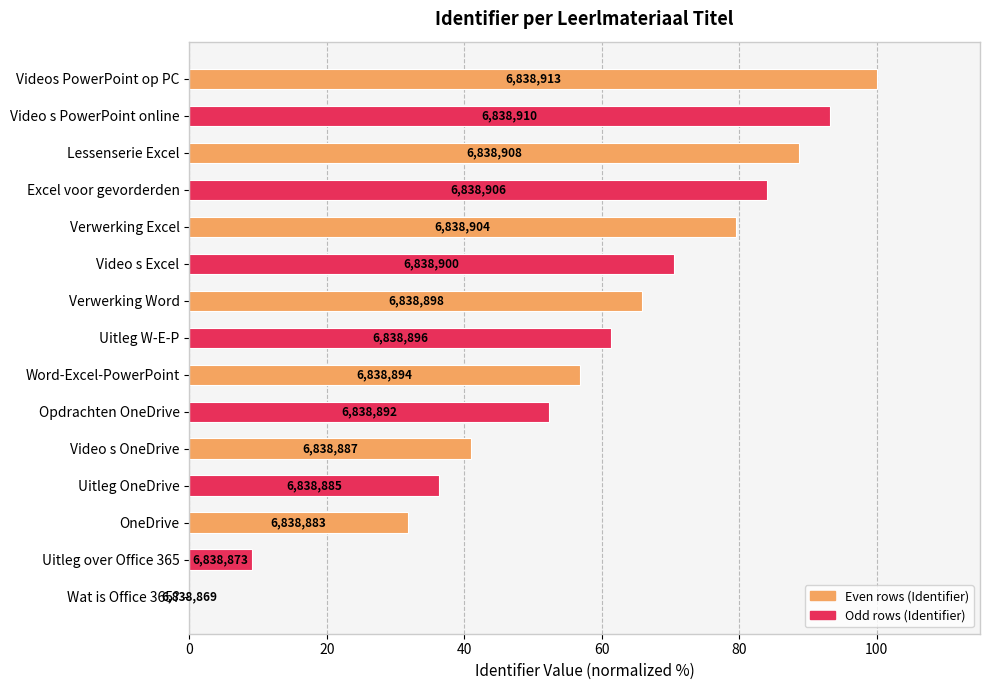

Are the bars horizontal?

Yes